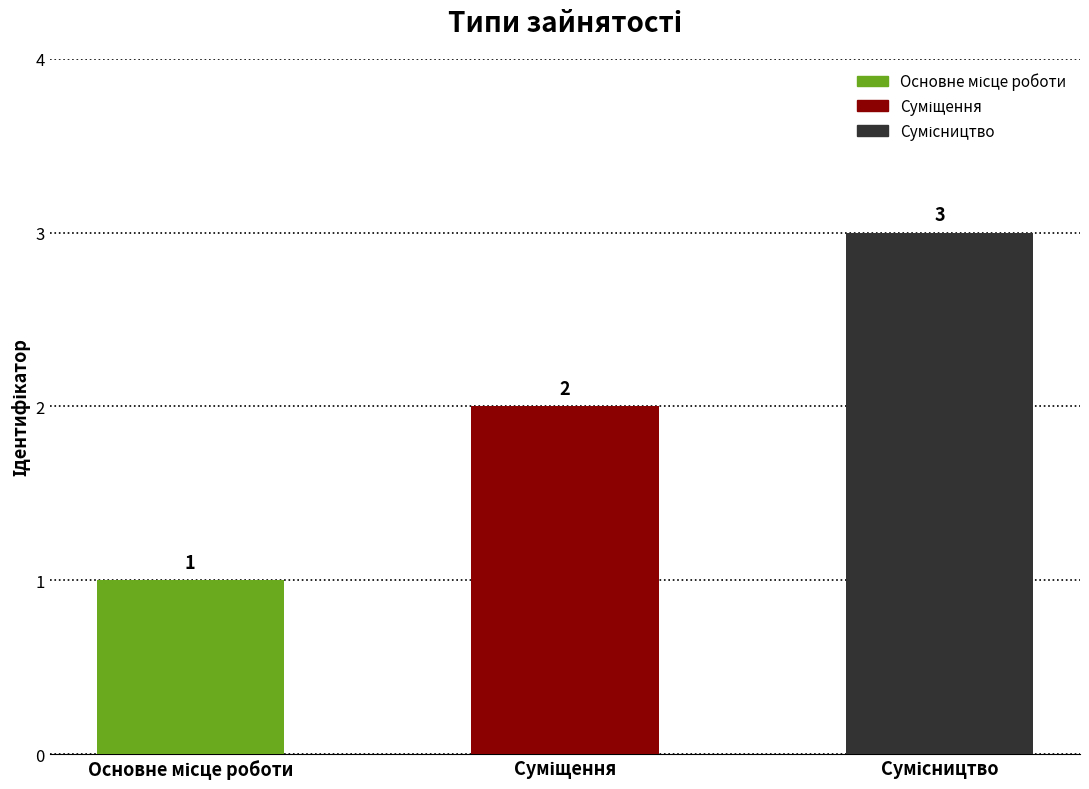

How many bars are there in total?

3